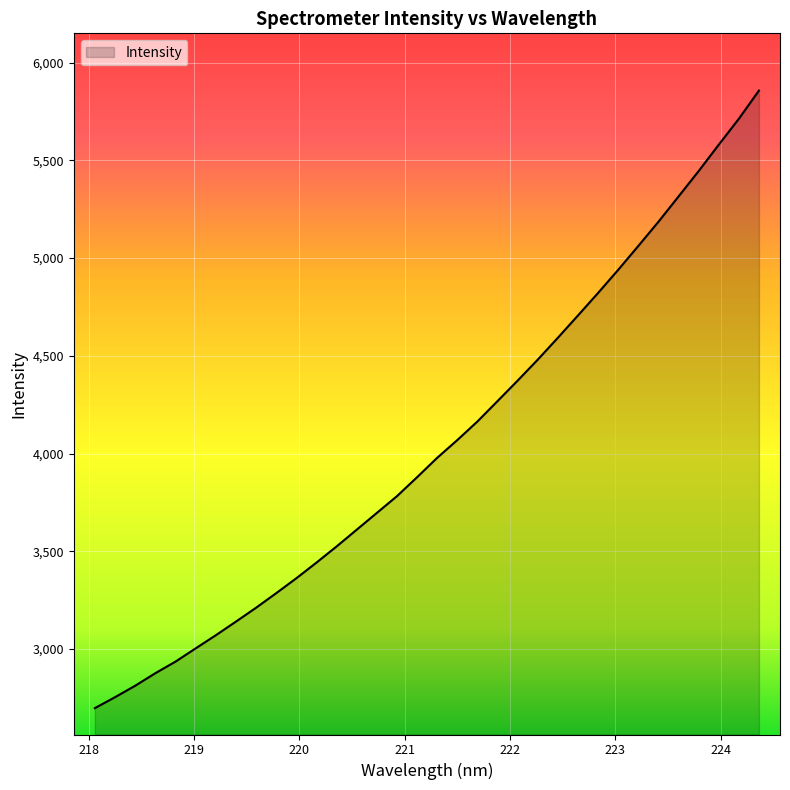

What is the smallest value displayed?

2697.6